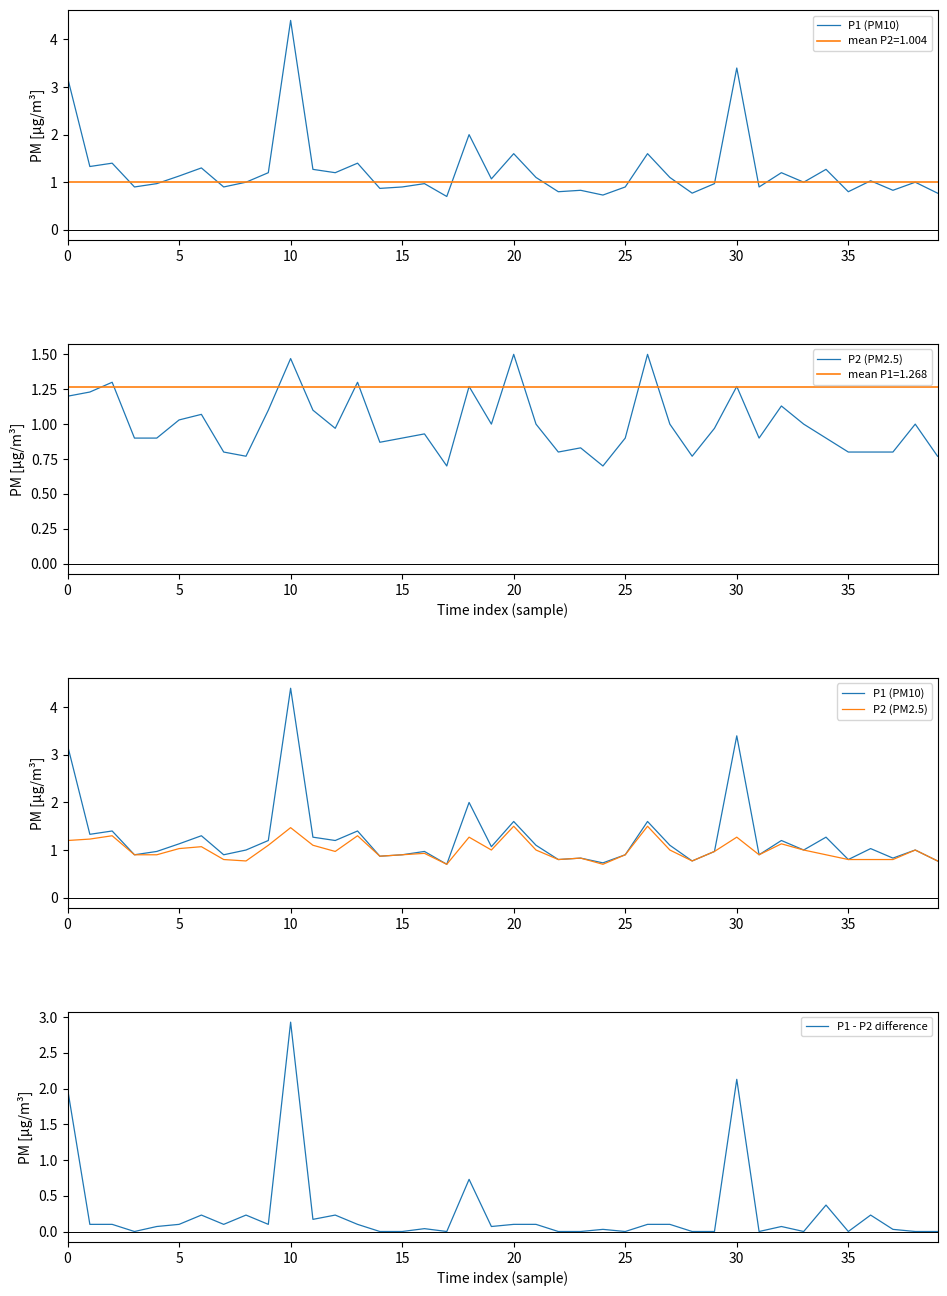

At which category is the sum across all series the highest?

10